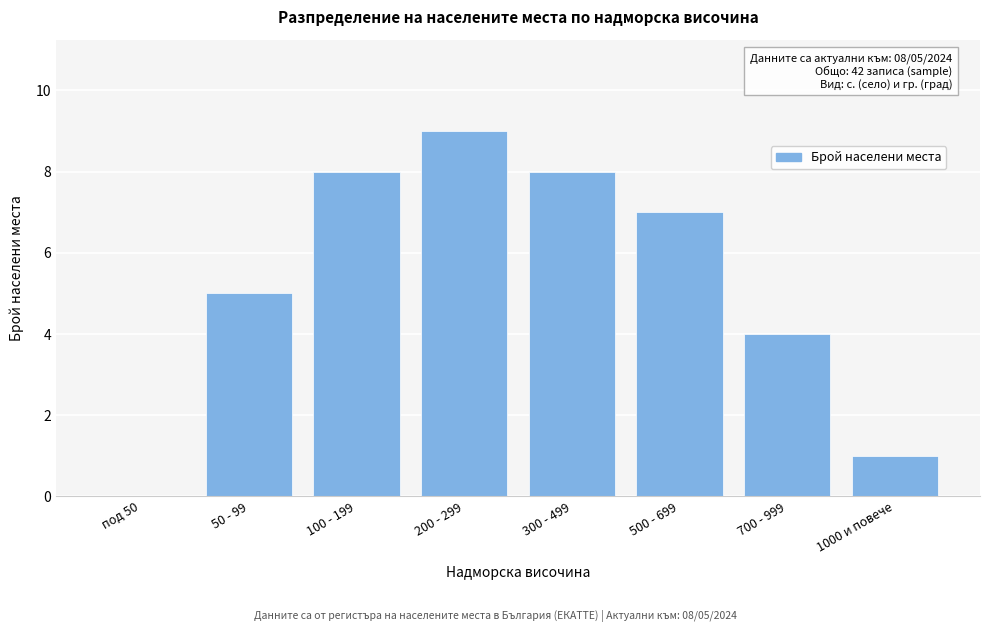

Reading right to left, what are all the values shown in this chart?

1000 и повече=1	700 - 999=4	500 - 699=7	300 - 499=8	200 - 299=9	100 - 199=8	50 - 99=5	под 50=0